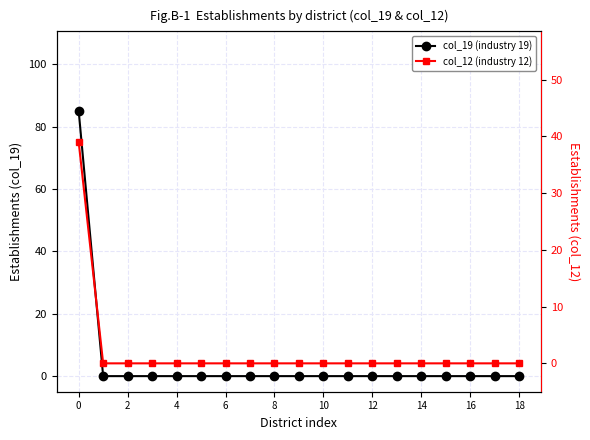

Which series has the largest total across all categories?

col_19 (industry 19)